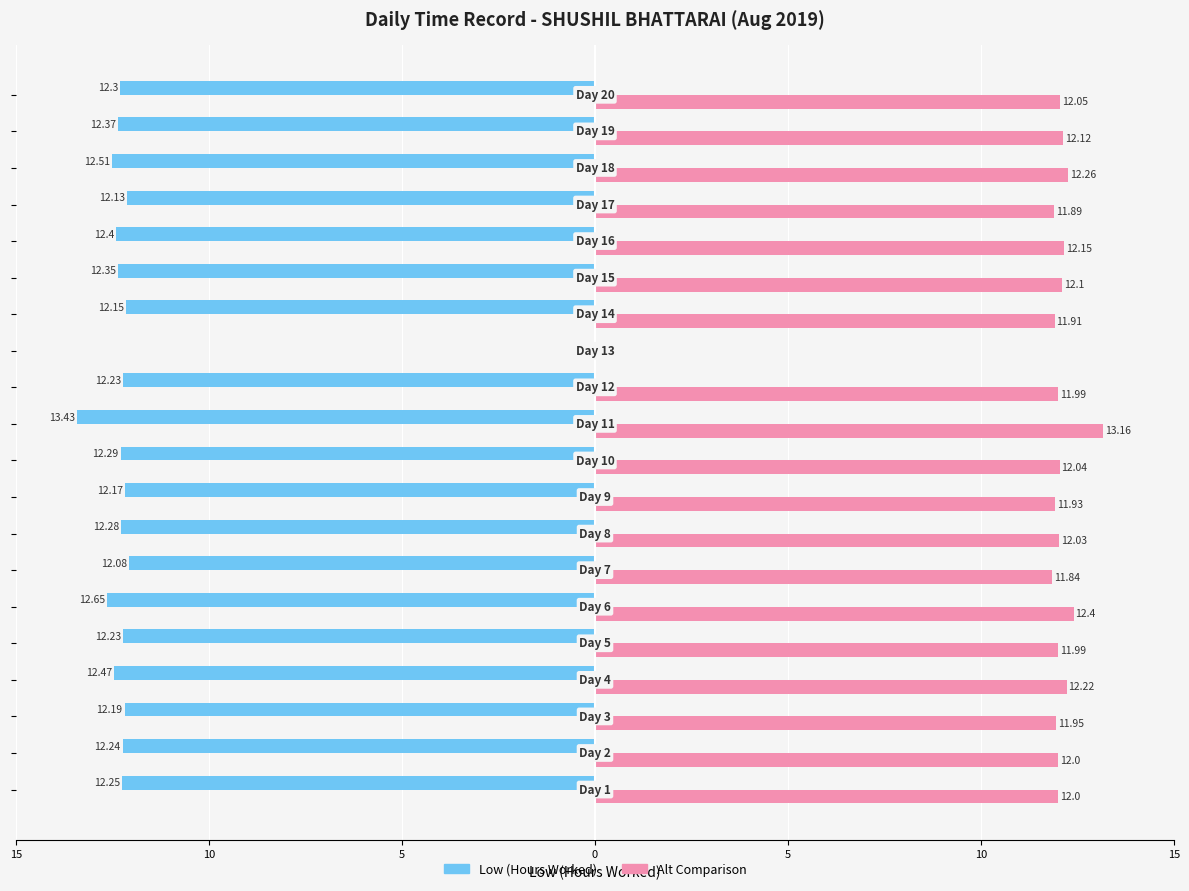

How many distinct data groups are displayed?

2